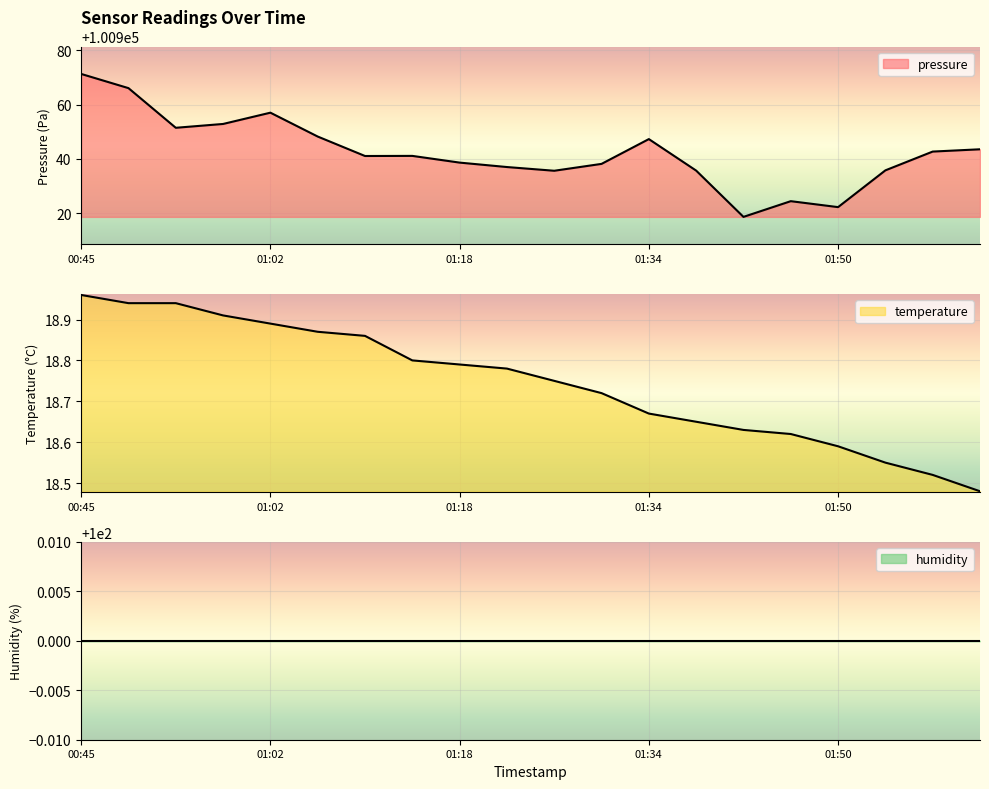

At which category does the chart reach its minimum across all series?

02:03